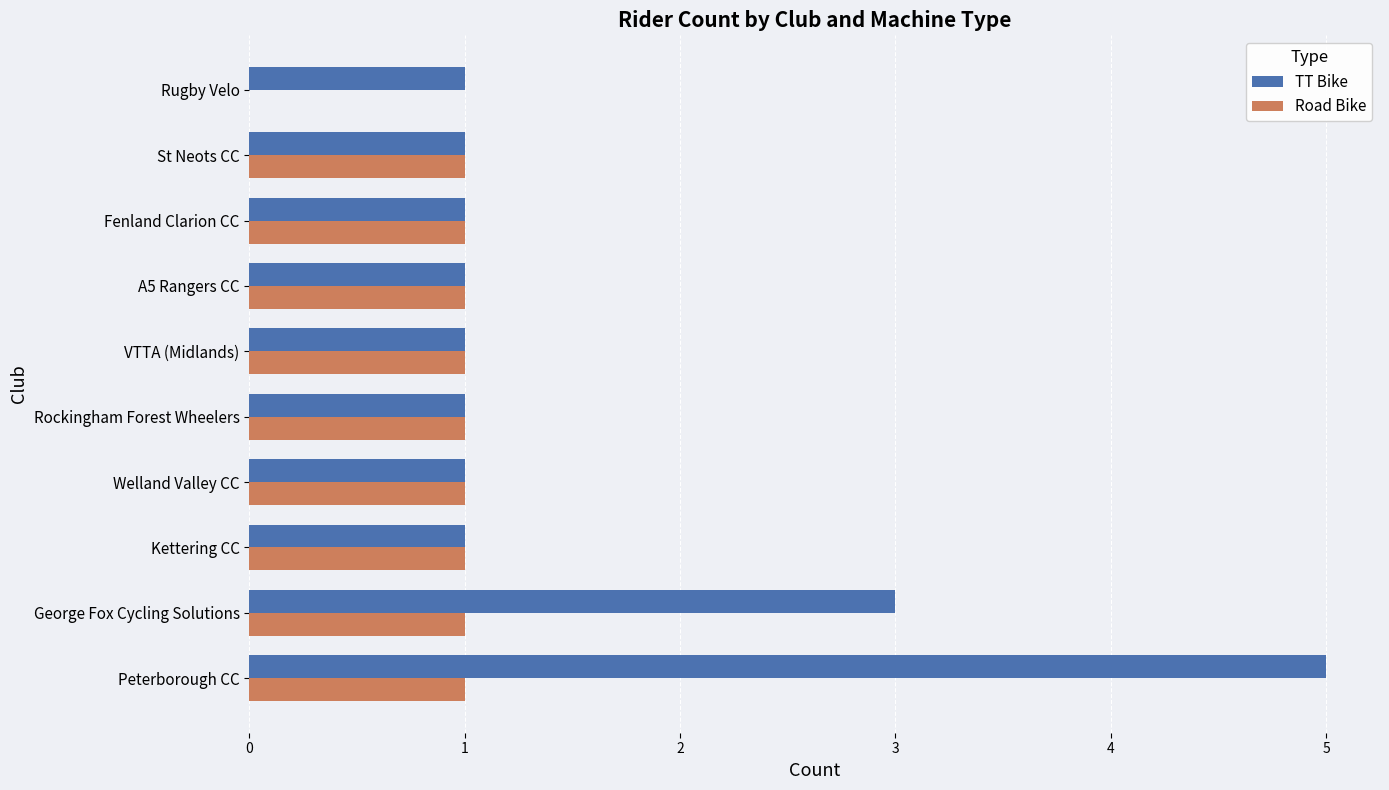

Is it true that Road Bike equals 2 at George Fox Cycling Solutions?

False